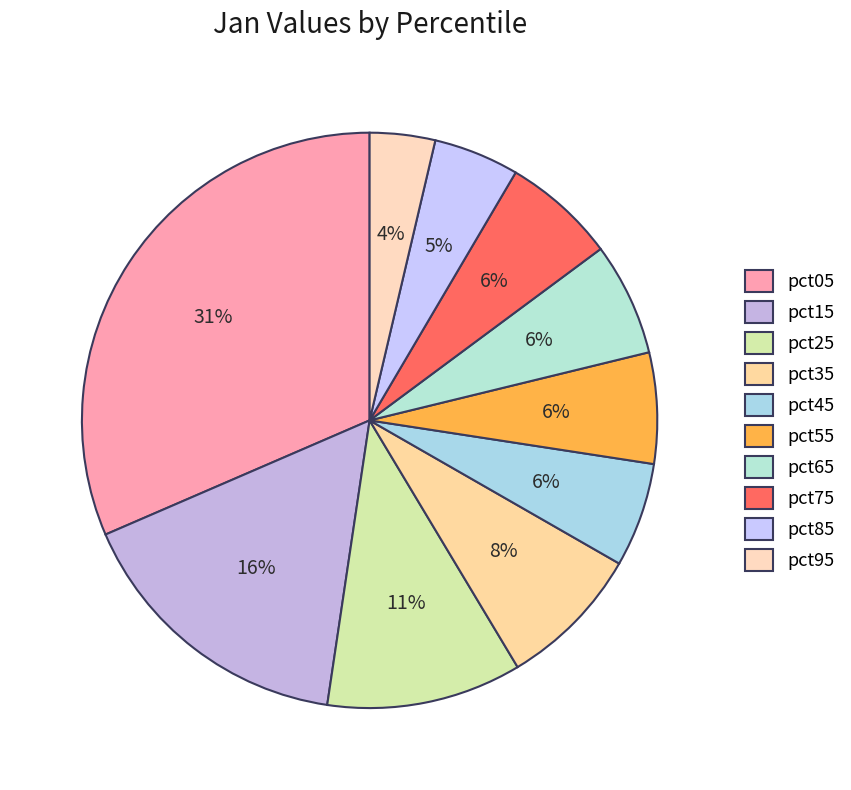

What is the smallest slice in the pie chart?

pct95